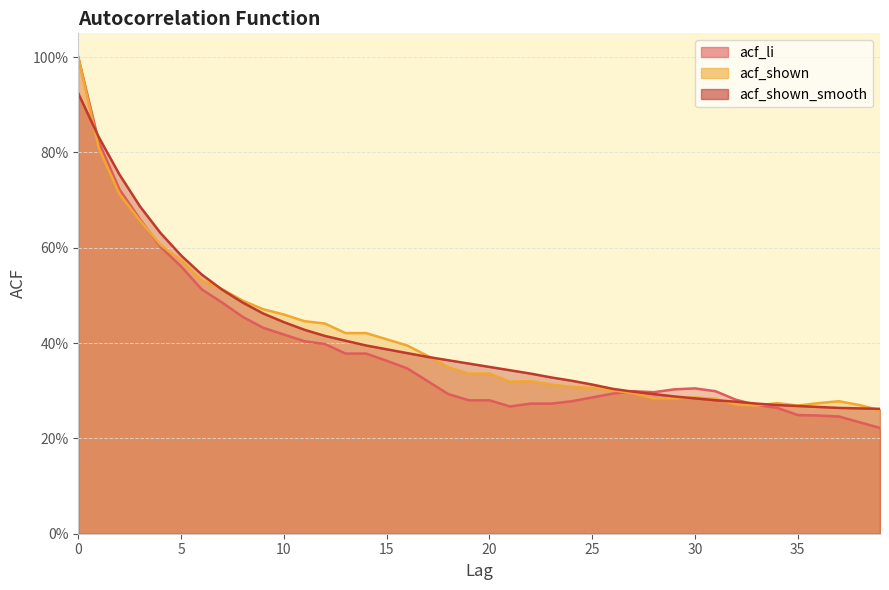

What is the value of the acf_shown point at the 35th from the left?

0.3